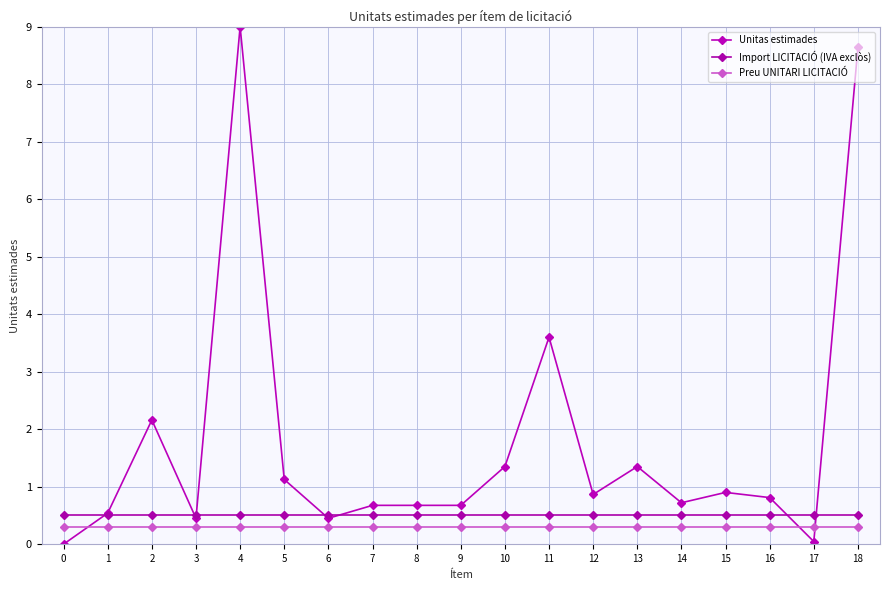

At which label is Unitas estimades closest to 4?

11